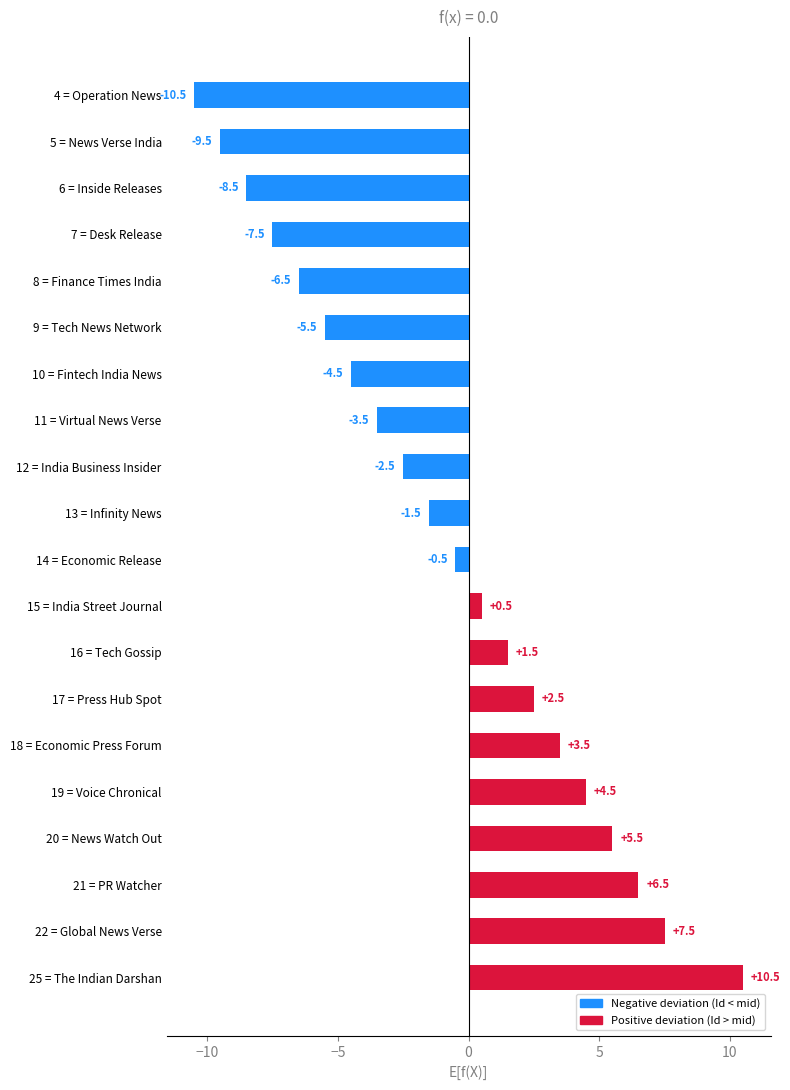

Rank the categories by value from lowest to highest.

4 = Operation News, 5 = News Verse India, 6 = Inside Releases, 7 = Desk Release, 8 = Finance Times India, 9 = Tech News Network, 10 = Fintech India News, 11 = Virtual News Verse, 12 = India Business Insider, 13 = Infinity News, 14 = Economic Release, 15 = India Street Journal, 16 = Tech Gossip, 17 = Press Hub Spot, 18 = Economic Press Forum, 19 = Voice Chronical, 20 = News Watch Out, 21 = PR Watcher, 22 = Global News Verse, 25 = The Indian Darshan